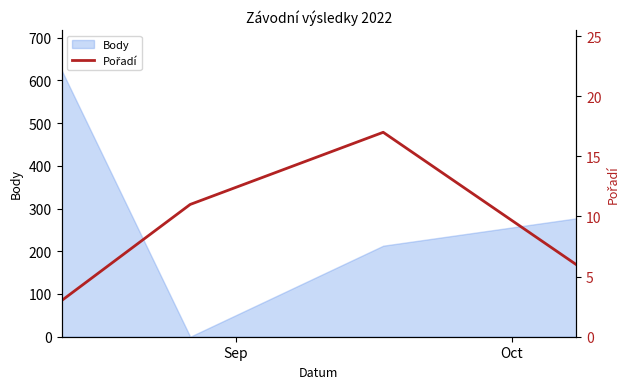

True or false: Body has more than 0 interior local peaks.

False